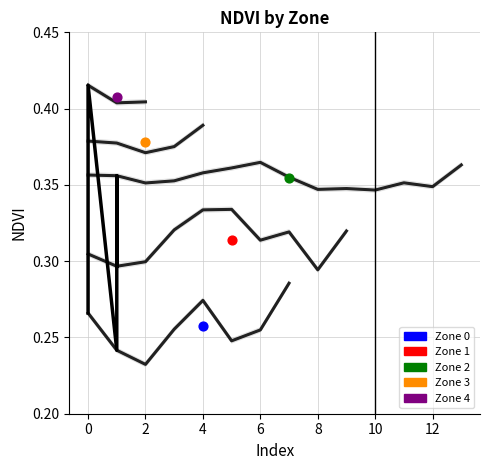

Between −2 and 12, which is larger?

12